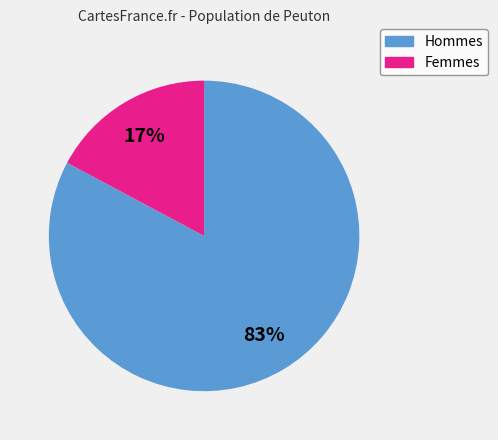

To the nearest percent, what is the average slice percentage?

50%